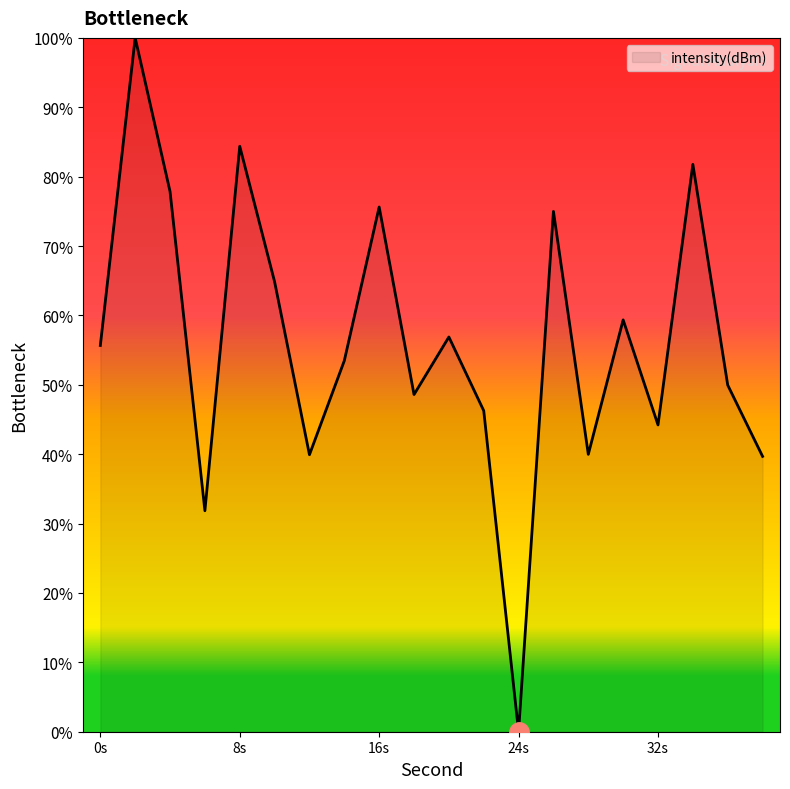

How many categories are shown in the chart?

20